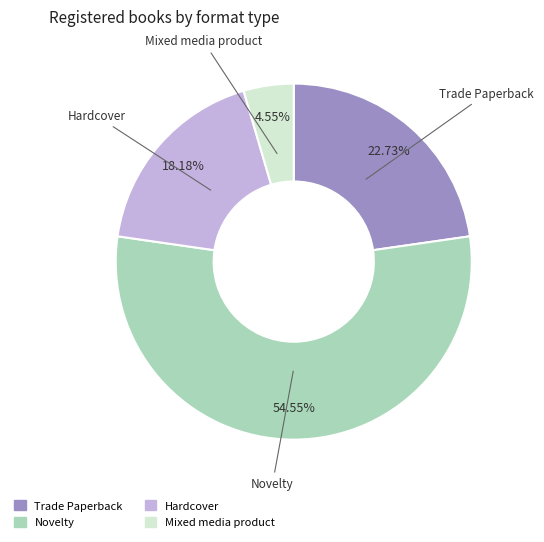

The Mixed media product slice represents 13% of the pie. True or false?

False